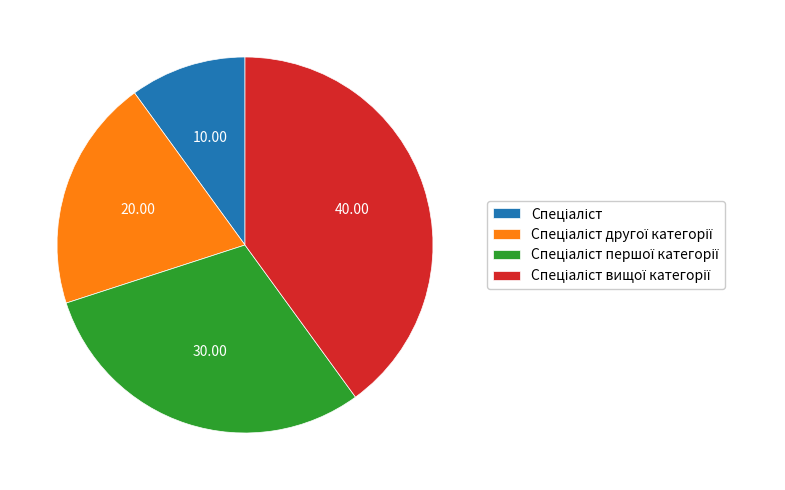

Is there a majority slice in this chart?

No